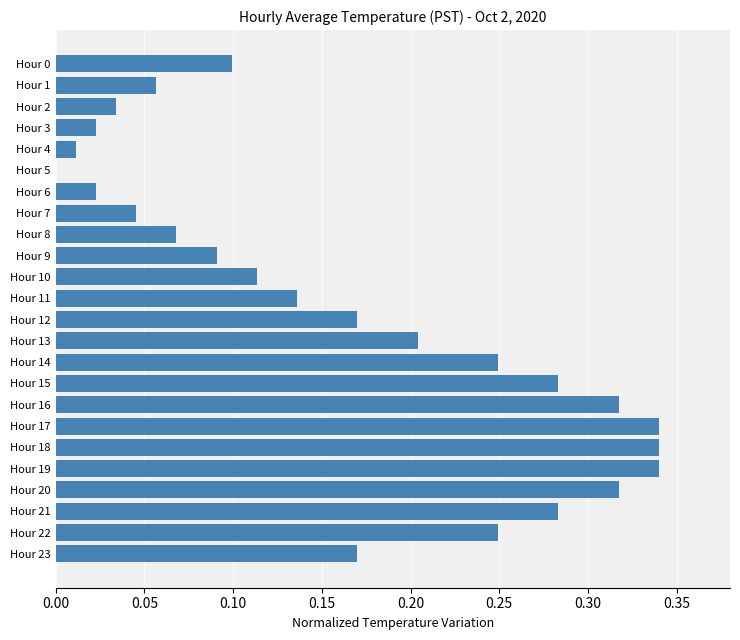

Is it true that the value at Hour 19 is 0.2?

False